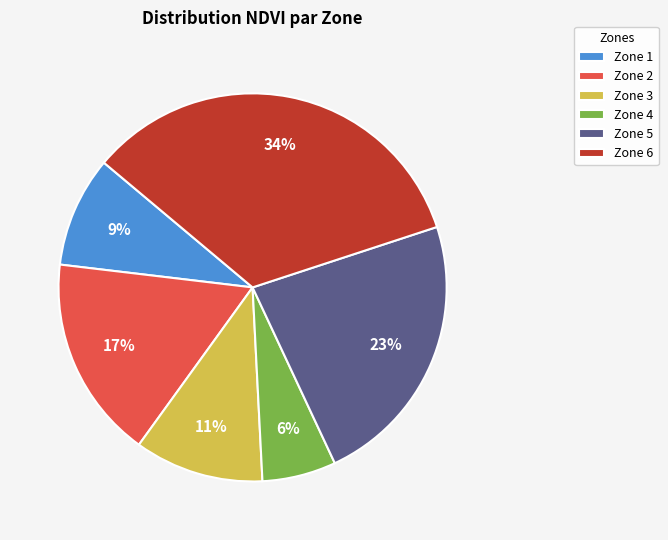

What percentage is the Zone 3 slice, to the nearest percent?

11%